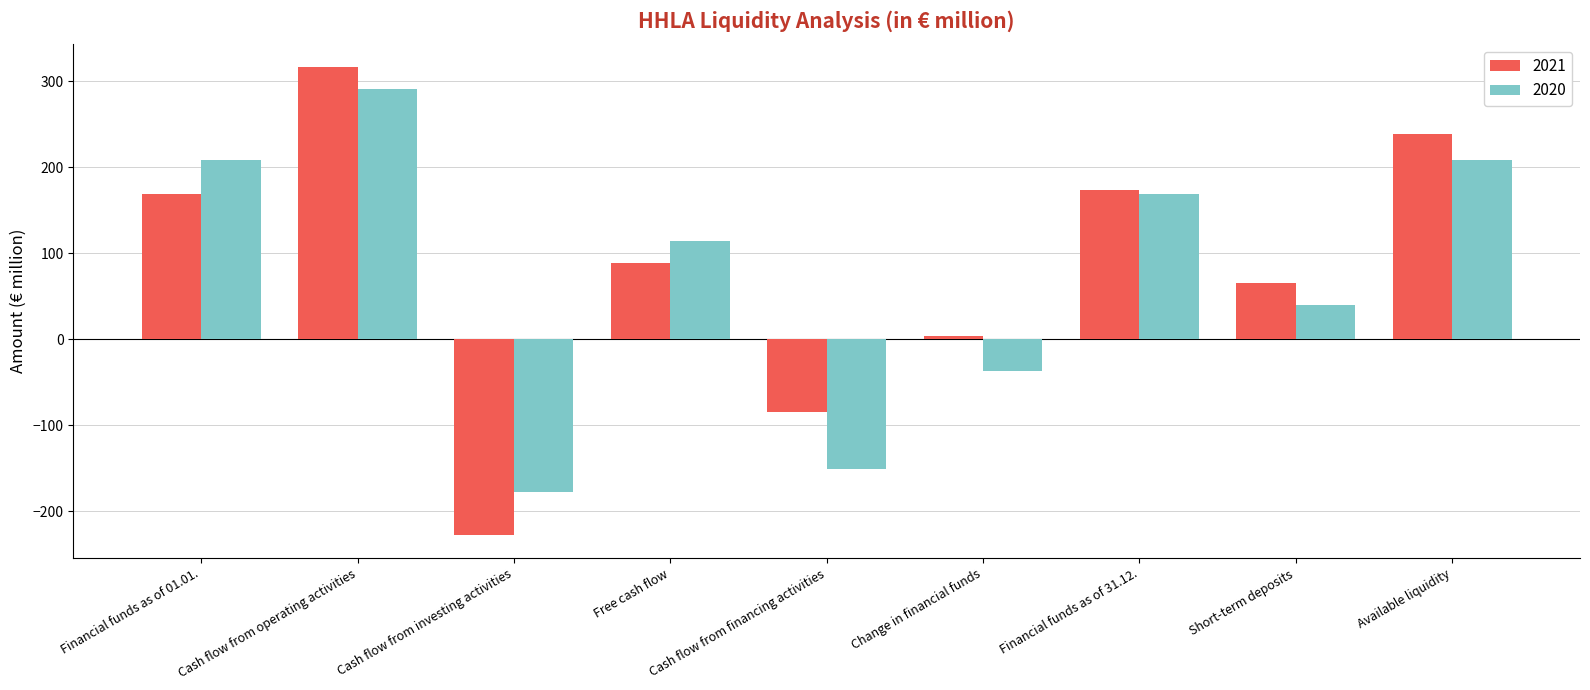

What is the label of the 5th bar from the left?

Cash flow from financing activities